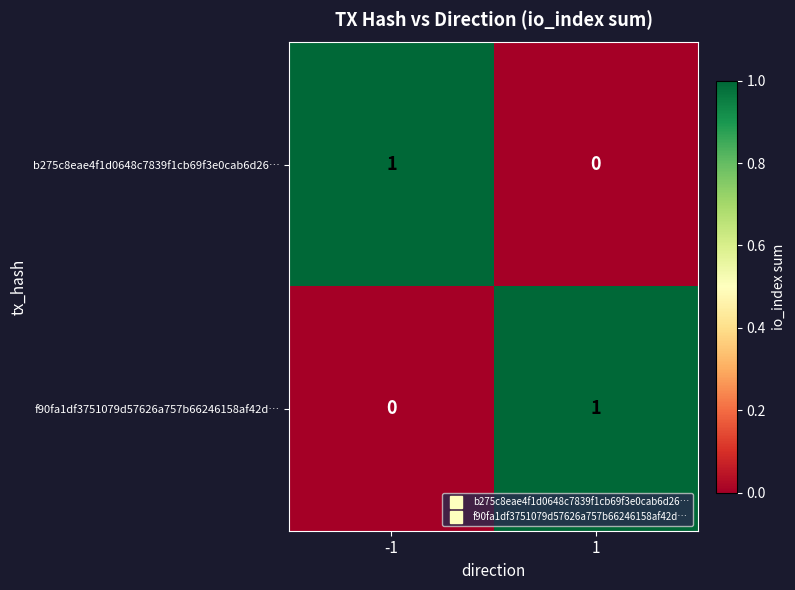

Rank the series at 1 from lowest to highest value.

b275c8eae4f1d0648c7839f1cb69f3e0cab6d26…, f90fa1df3751079d57626a757b66246158af42d…